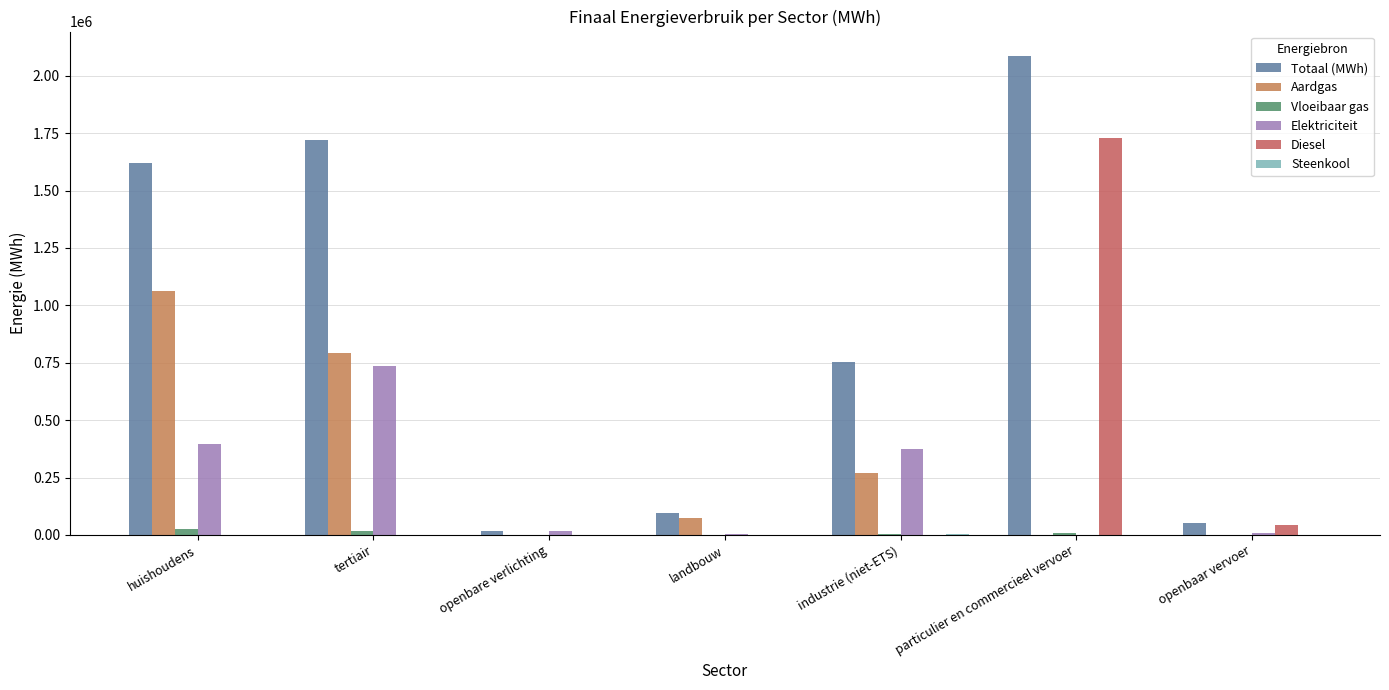

What is the lowest value of the Totaal (MWh) series?

17125.2